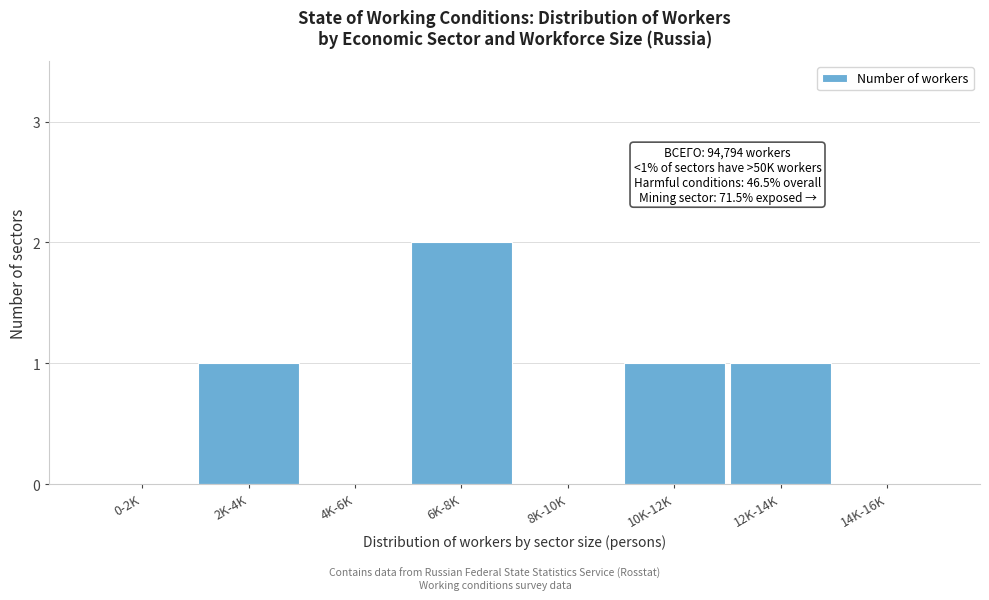

Reading left to right, what are all the values shown in this chart?

0-2K=0	2K-4K=1	4K-6K=0	6K-8K=2	8K-10K=0	10K-12K=1	12K-14K=1	14K-16K=0